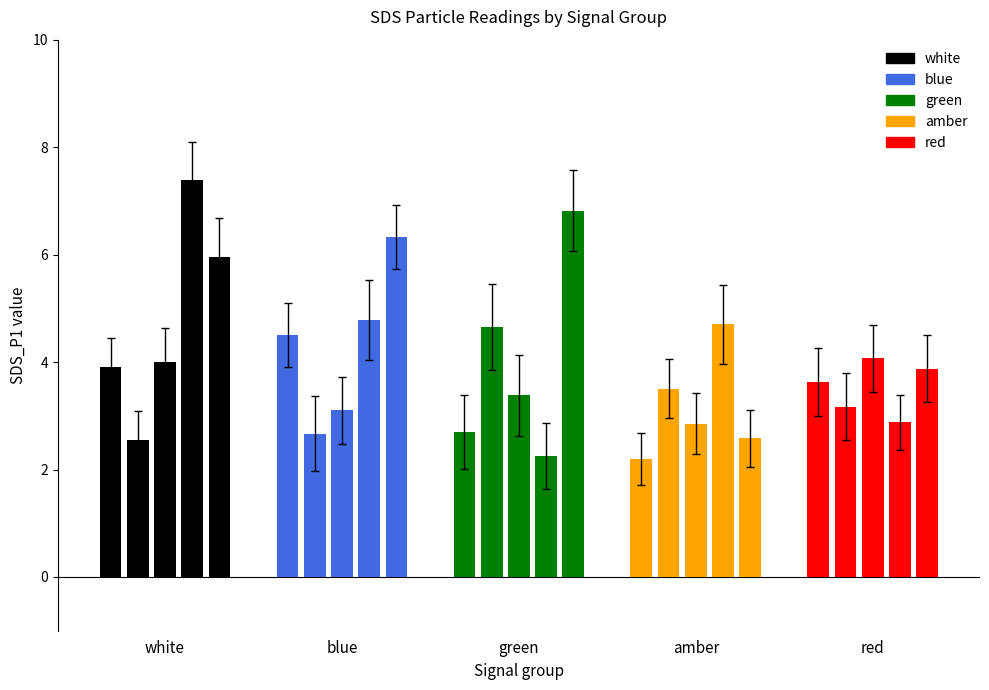

Which series has the largest total across all categories?

white